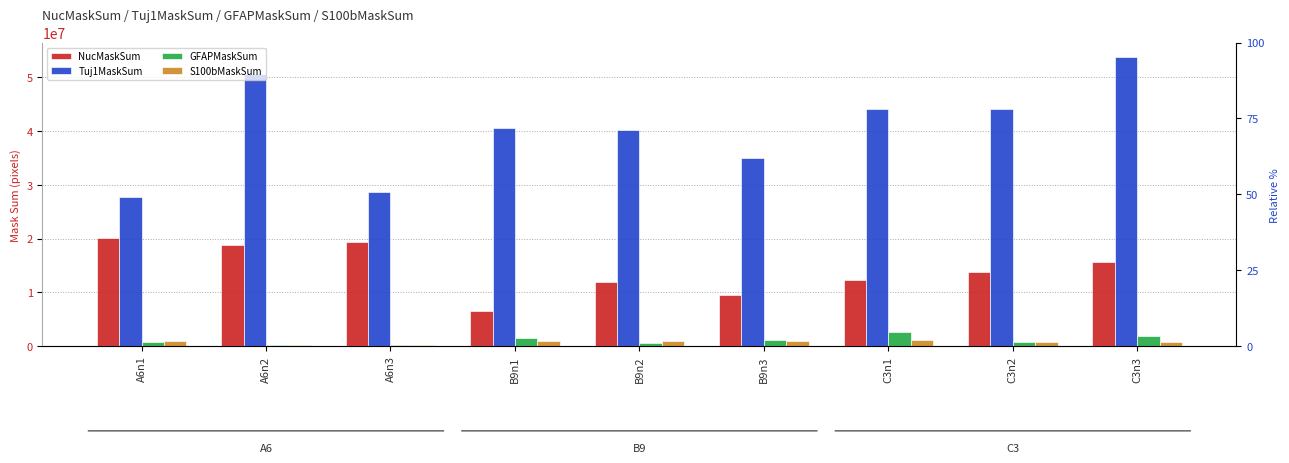

What is the difference between the second highest and minimum values in the S100bMaskSum series?

825498.5